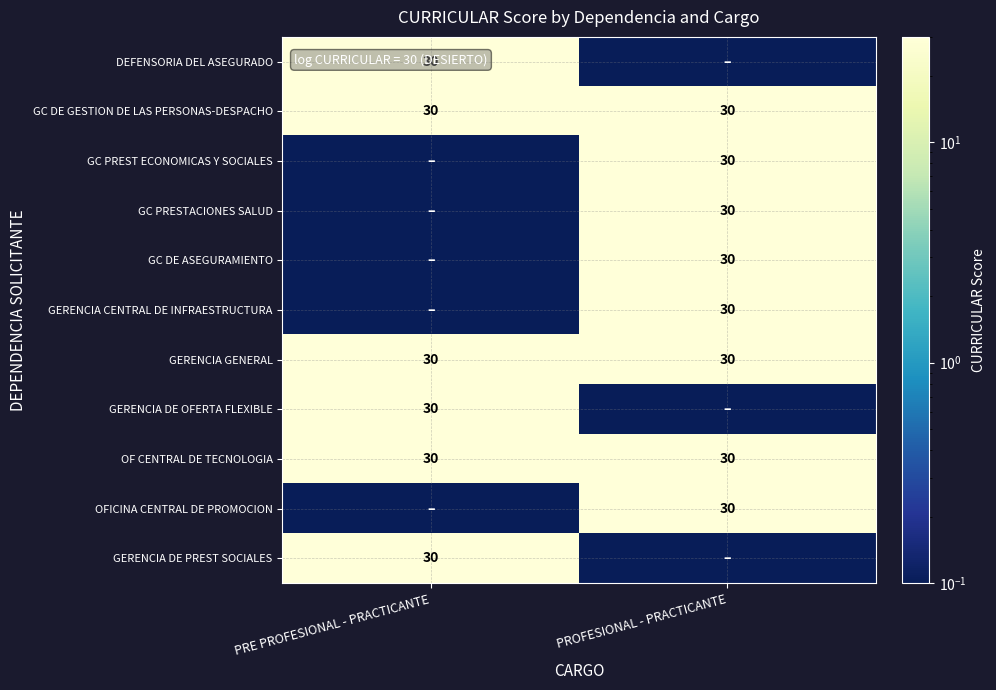

Count the number of data series in this chart.

11